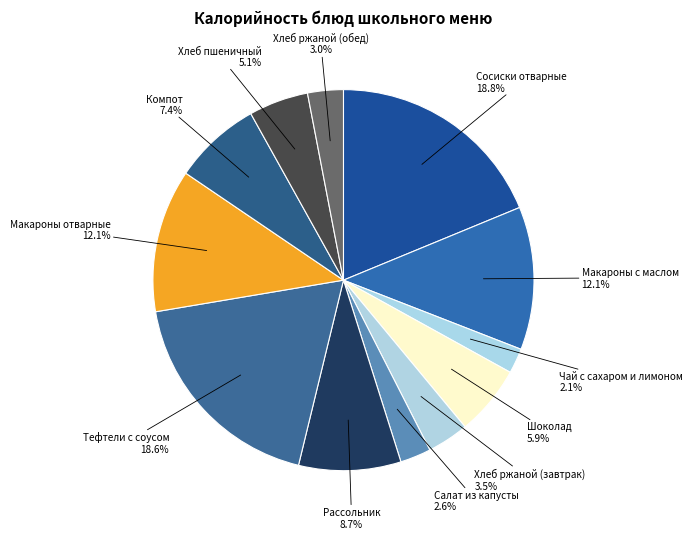

Do Салат из капусты and Сосиски отварные together represent more than half of the pie?

No